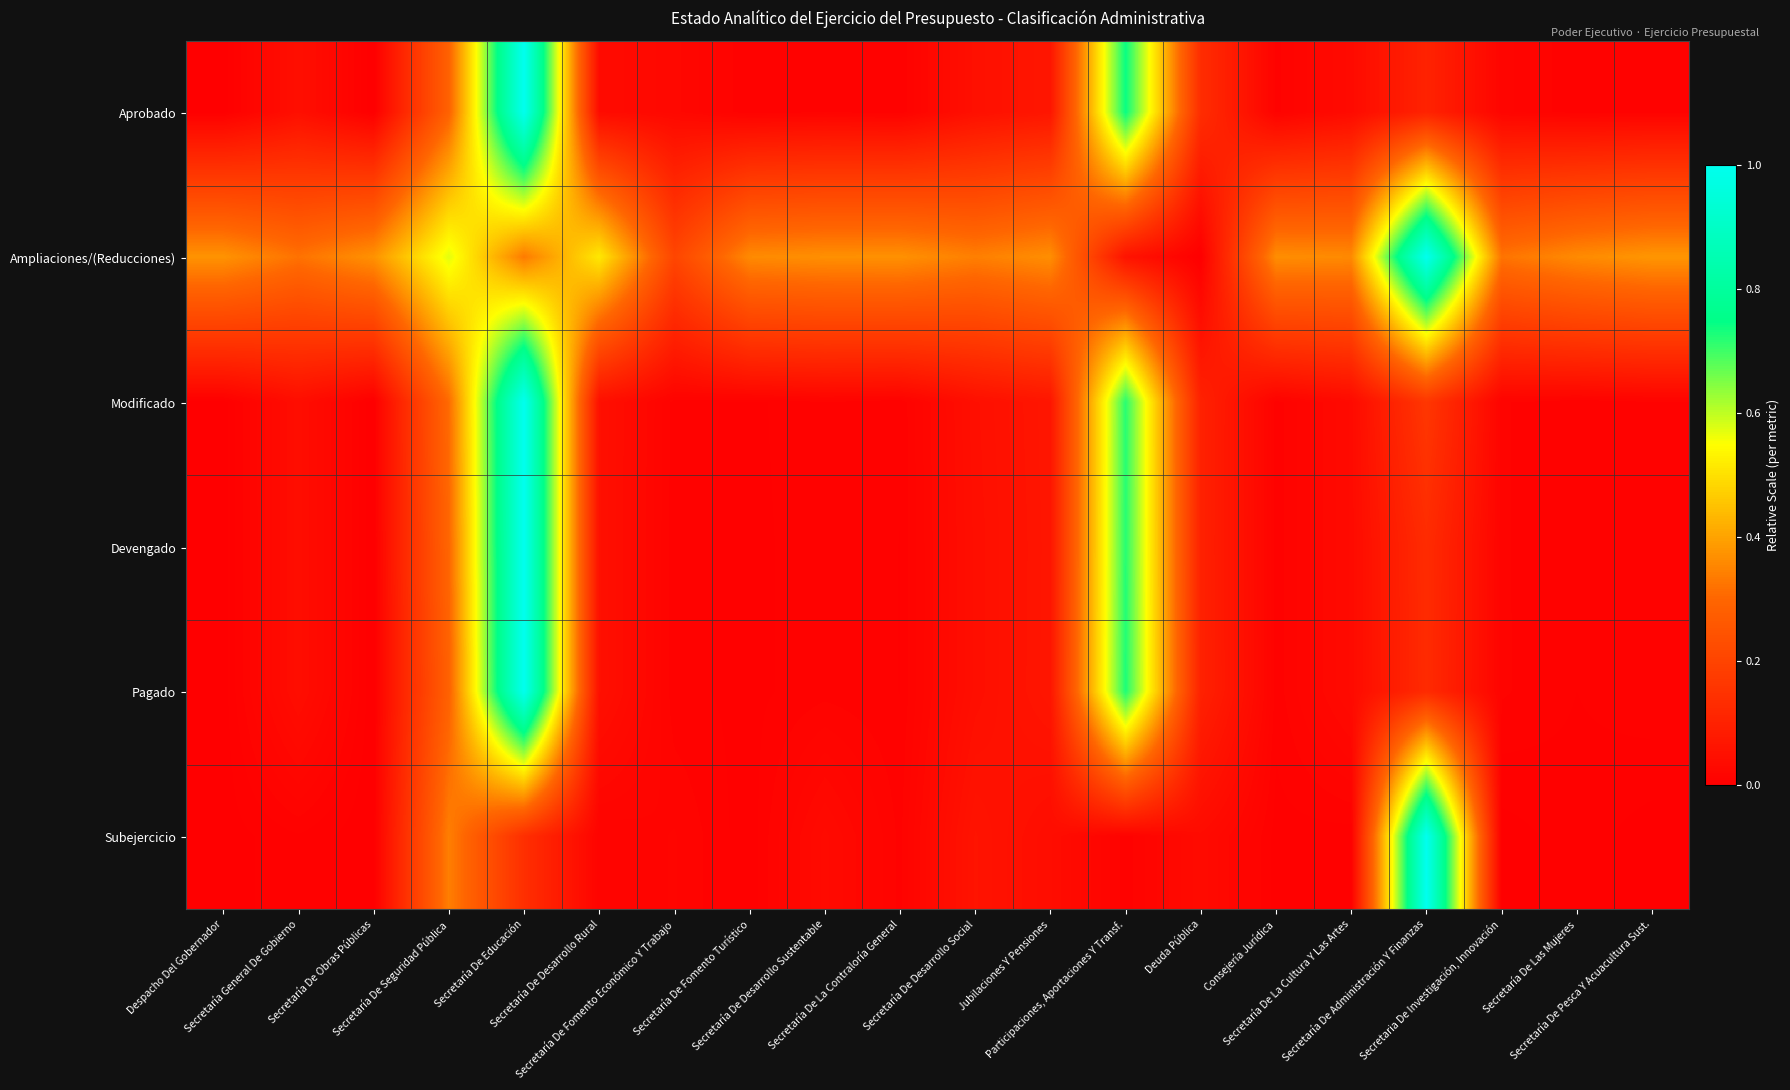

Which series changed the most between Despacho Del Gobernador and Secretaria De Investigación, Innovación?

Ampliaciones/(Reducciones)